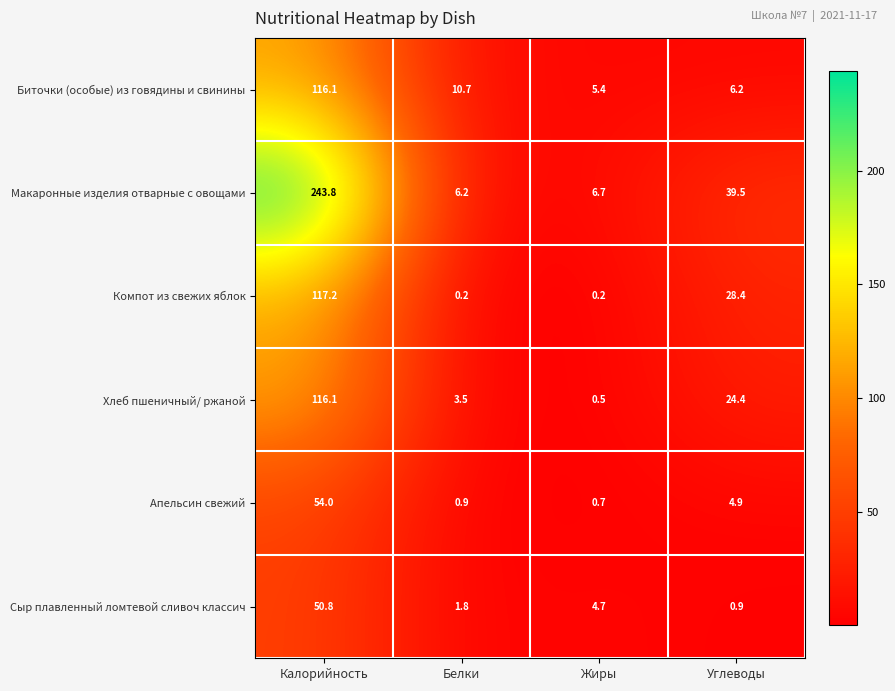

At which label is Хлеб пшеничный/ ржаной closest to 58?

Углеводы